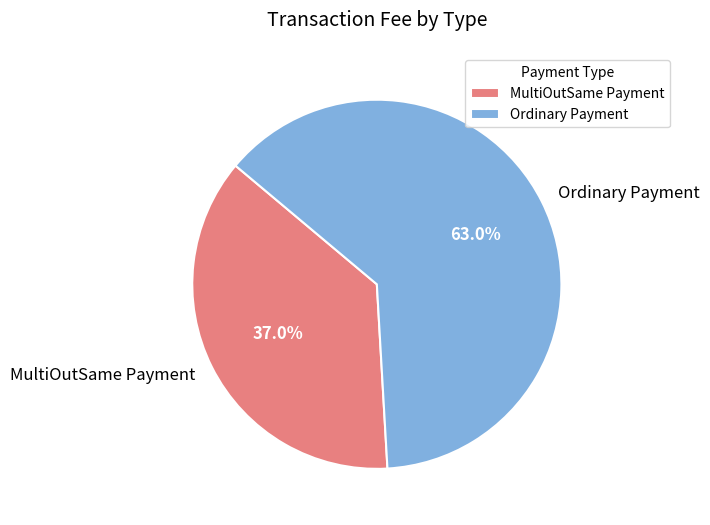

What percentage is the Ordinary Payment slice, to the nearest percent?

63%